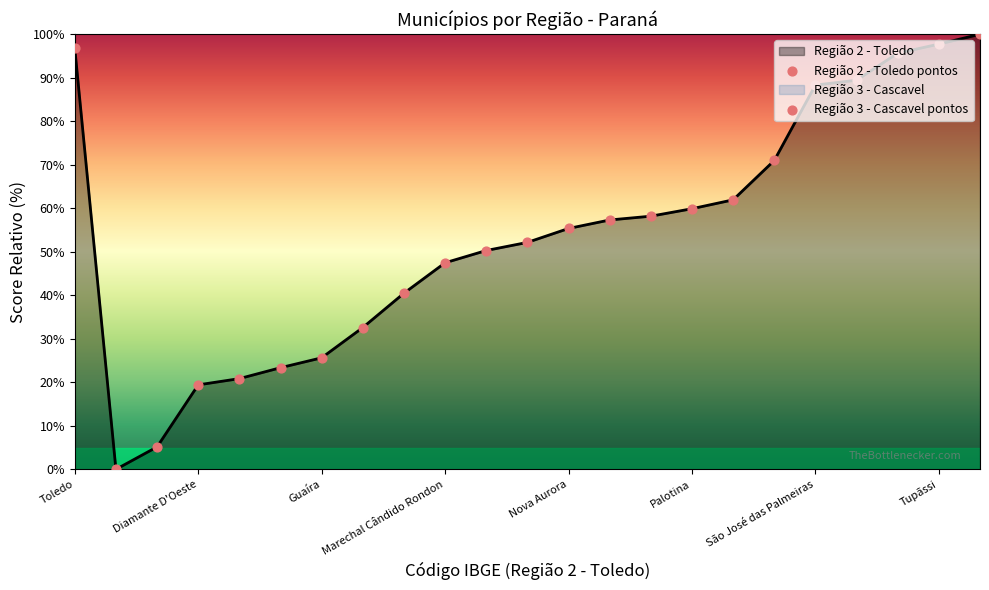

What is the ratio of the value at Tupãssi to the value at Toledo?

1.0